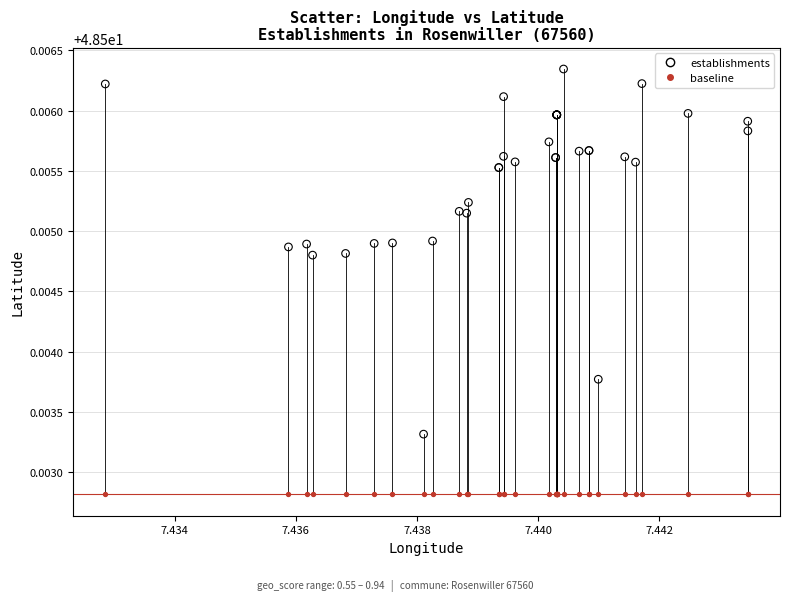

Which series contains the lowest Y value?

baseline